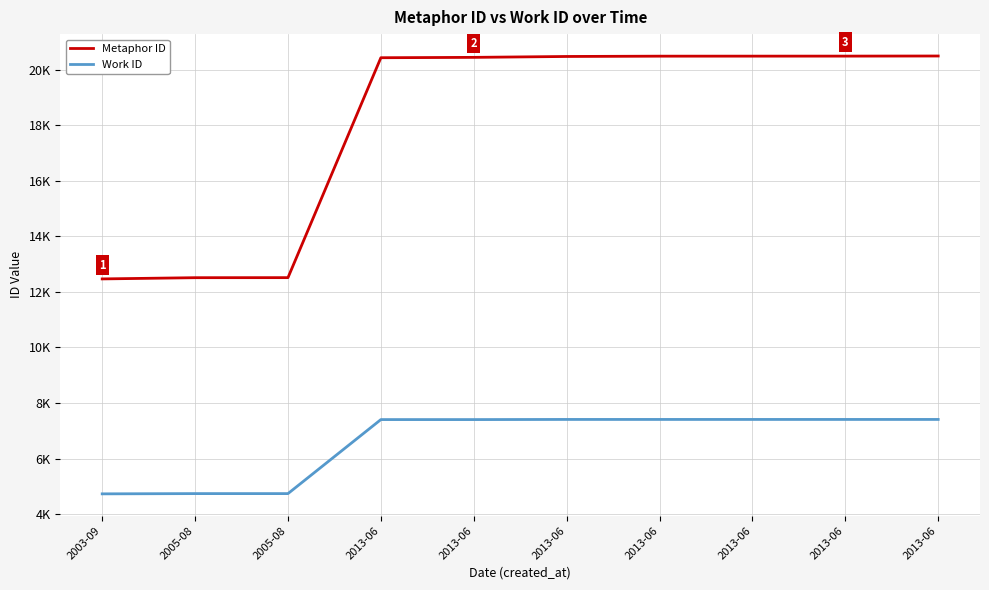

What value does the Metaphor ID series have at 2013-06?

20496